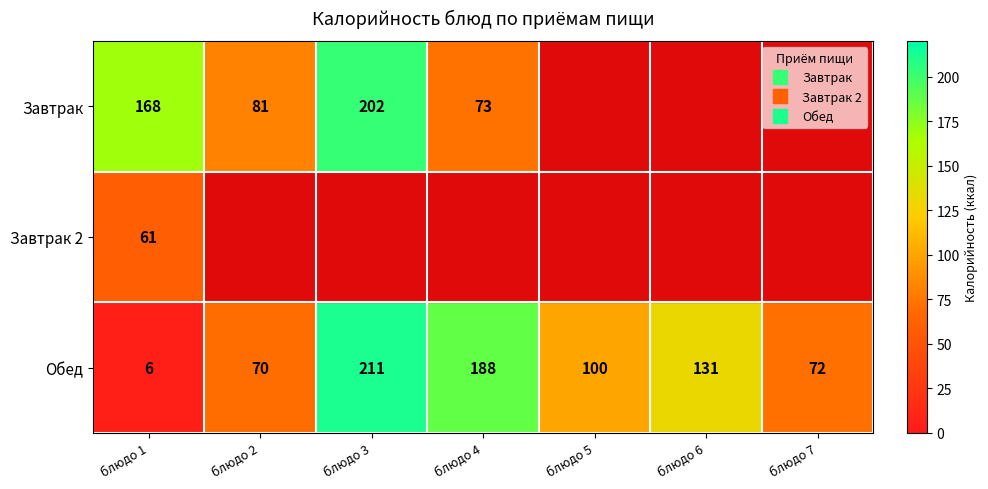

The value of Завтрак at блюдо 1 is 168. True or false?

True